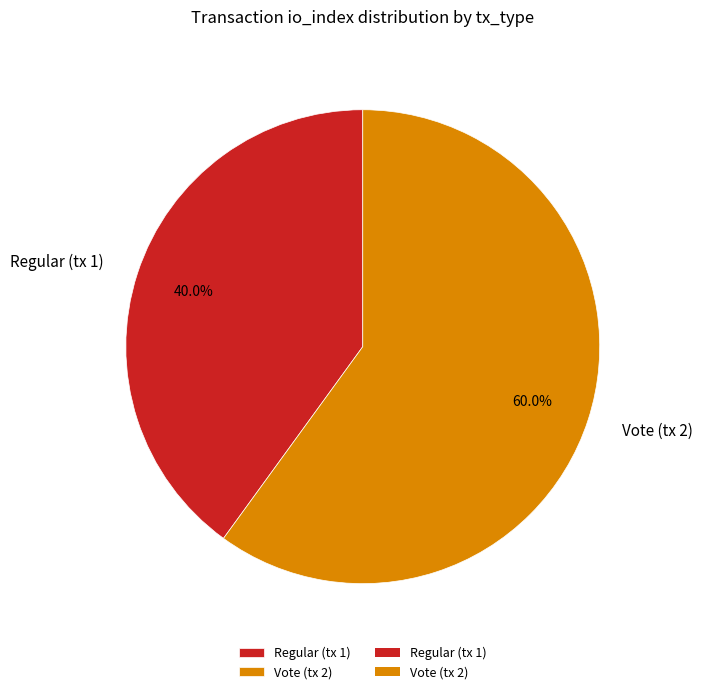

Is there a majority slice in this chart?

Yes